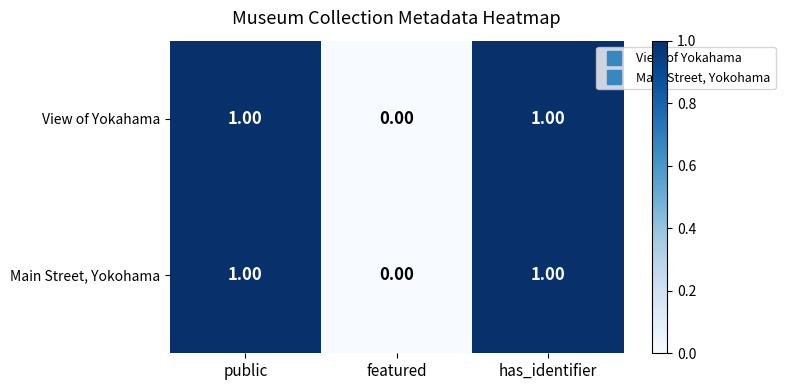

Where is View of Yokahama nearest to the value 0?

featured